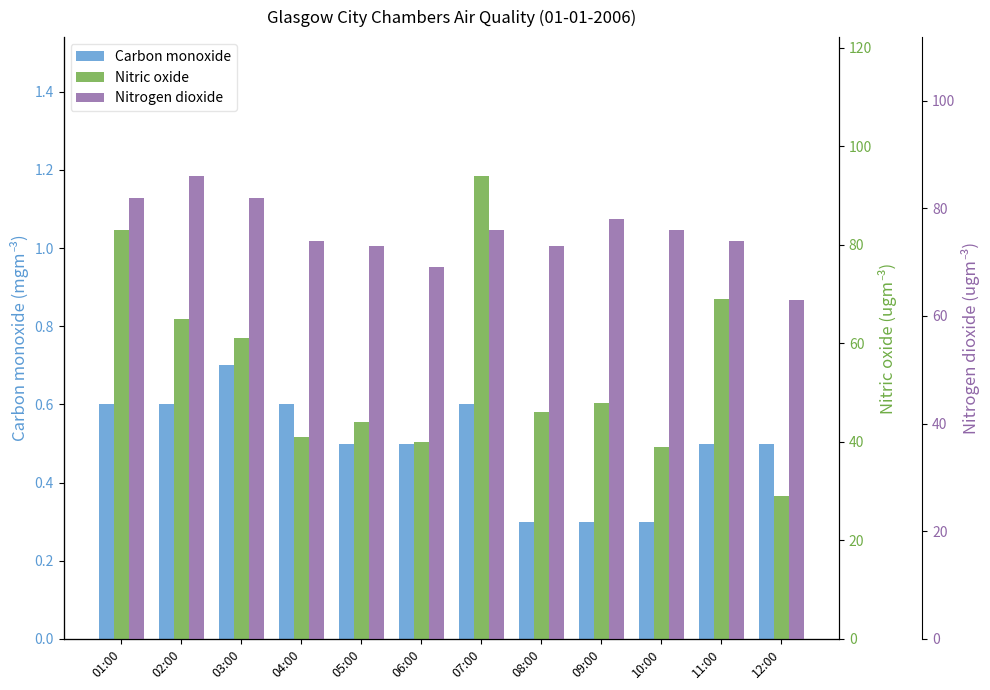

List the series in order of their overall mean, lowest first.

Carbon monoxide, Nitric oxide, Nitrogen dioxide